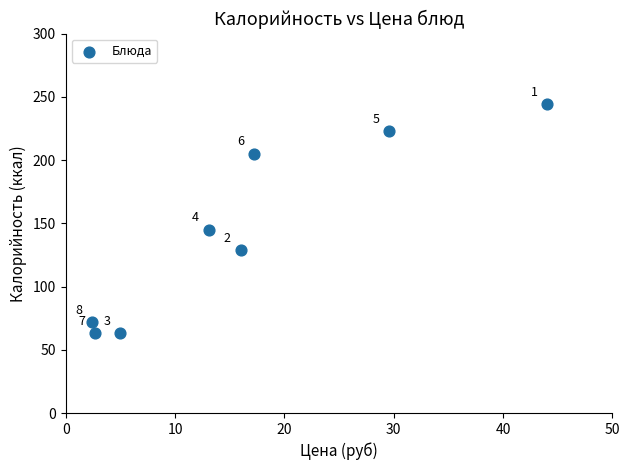

What is the range of Y values (max minus min)?

181